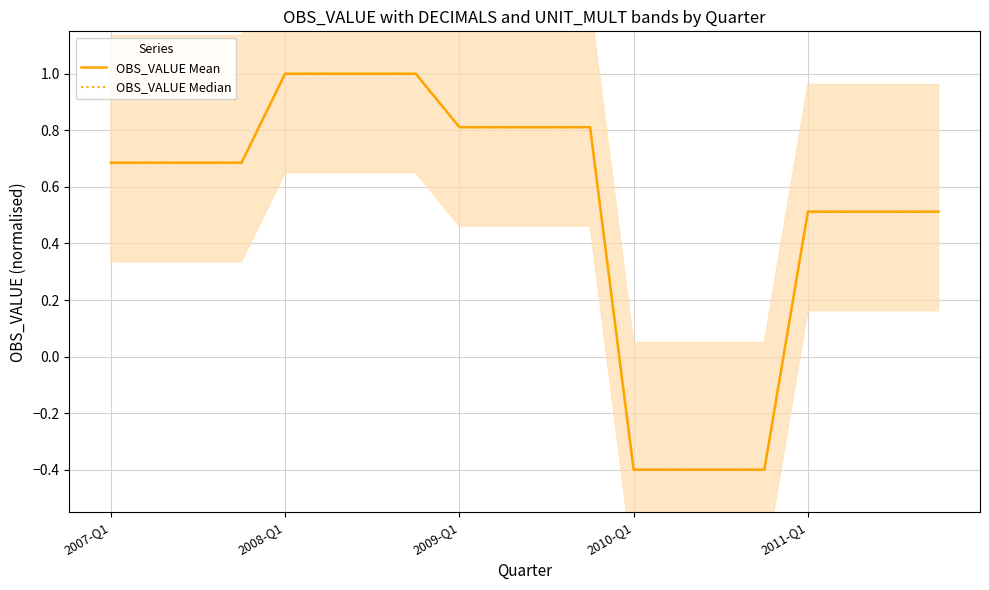

Between 2009-Q1 and 2010-Q1, which is larger?

2009-Q1